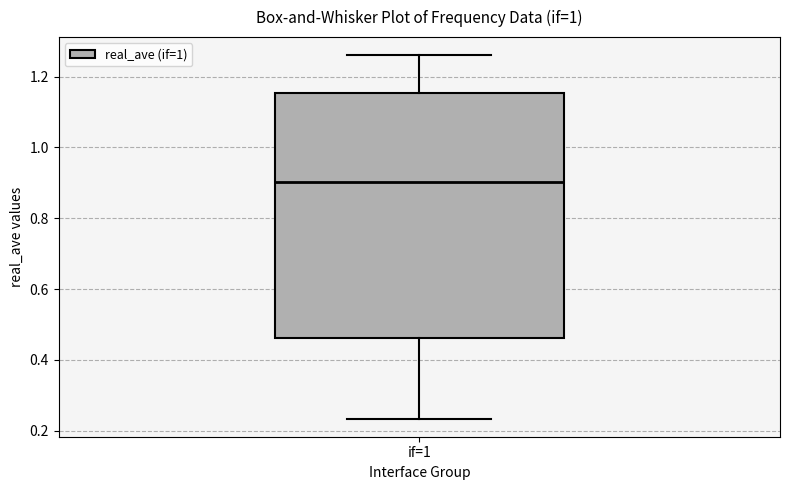

Where does the lower whisker of the box for if=1 end on the y-axis? The values are not printed on the chart, so give them approximately, as read against the axis.

0.24